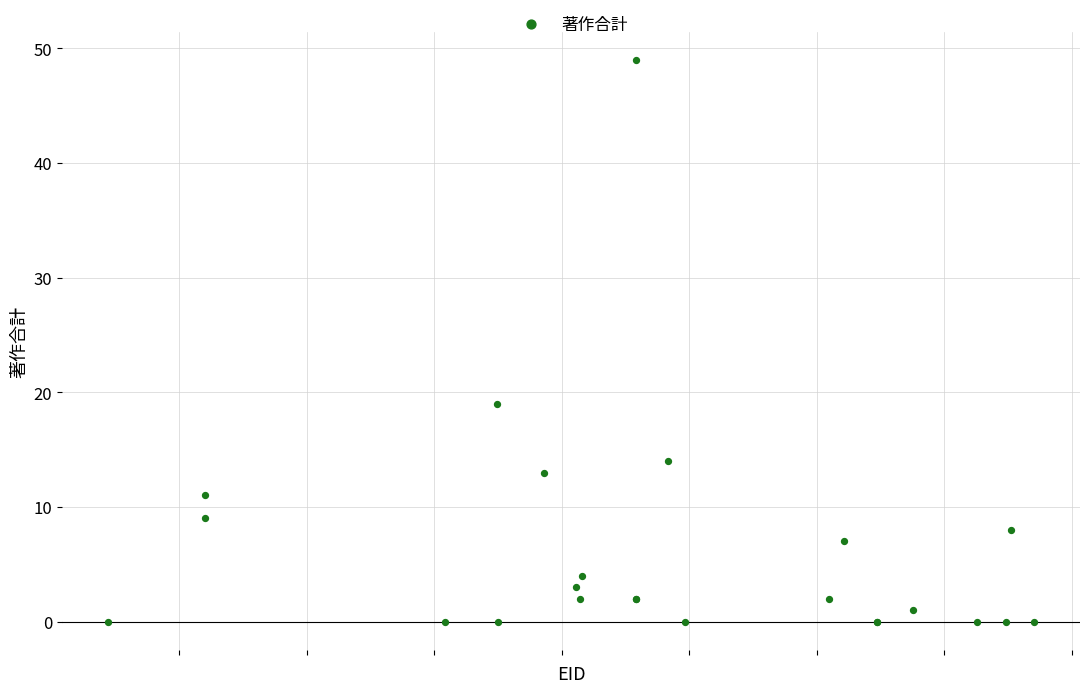

What Y value in the scatter plot is closest to 24?

19